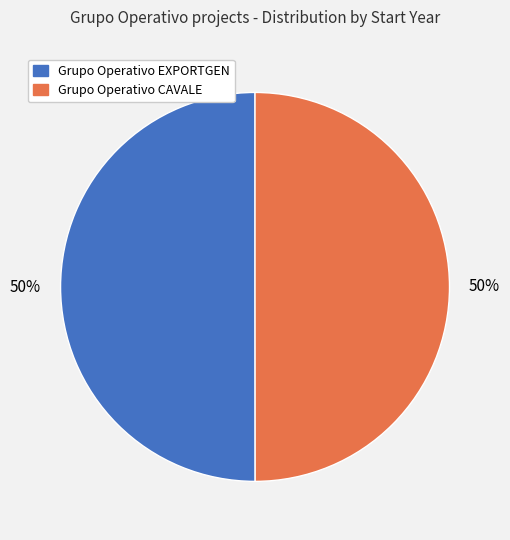

The Grupo Operativo EXPORTGEN slice represents 50% of the pie. True or false?

True